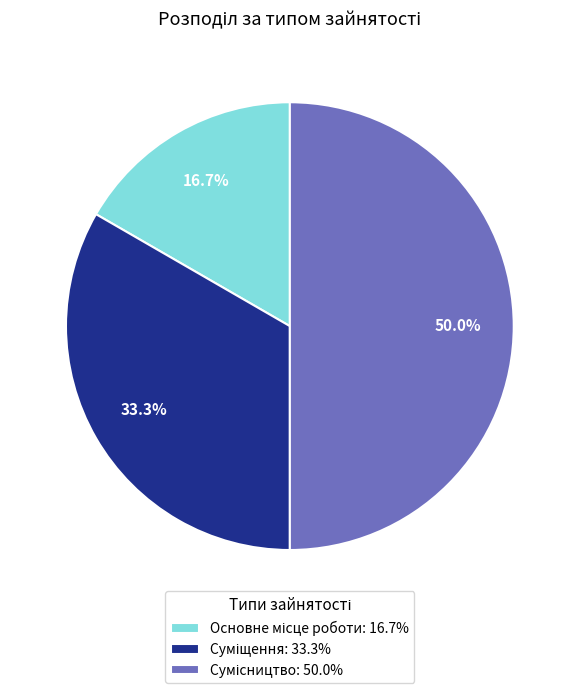

How many slices are in this pie chart?

3